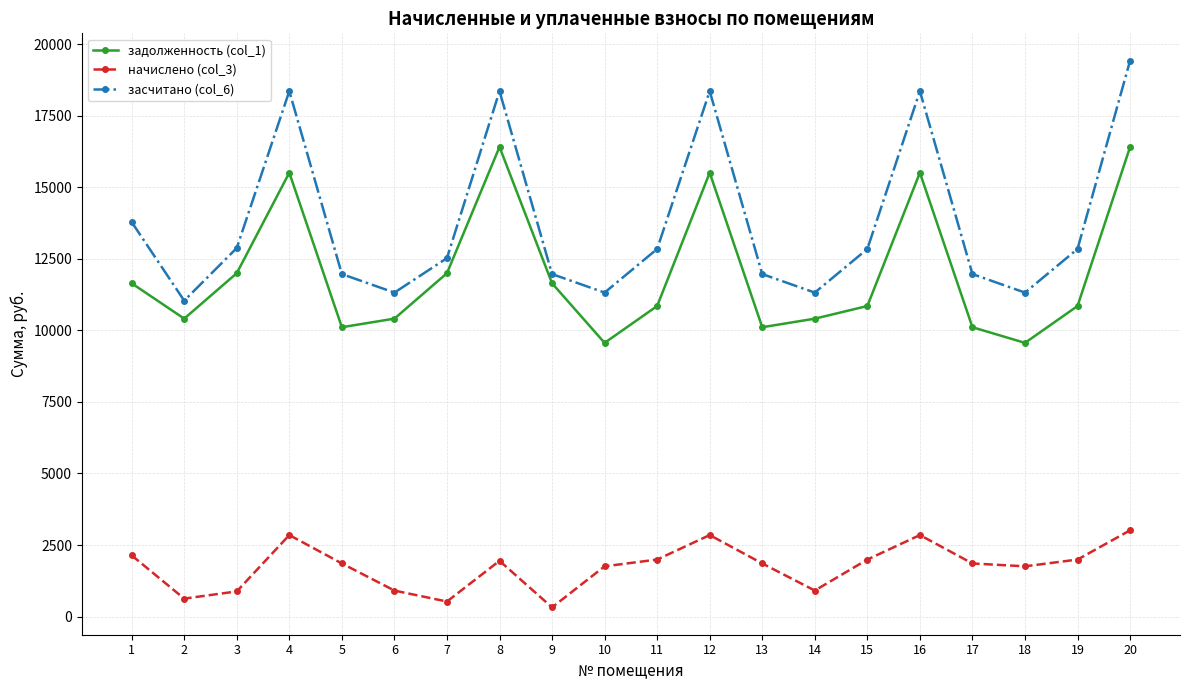

Which series has the widest spread of values?

засчитано (col_6)